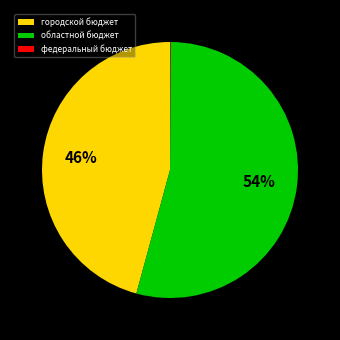

Is there any slice that represents more than half of the pie?

Yes